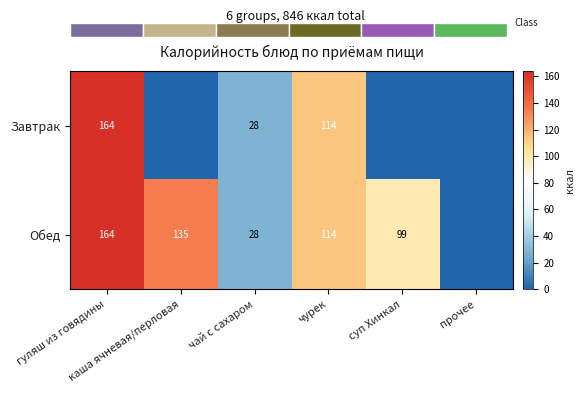

True or false: Завтрак has a value of 277.1 at гуляш из говядины.

False